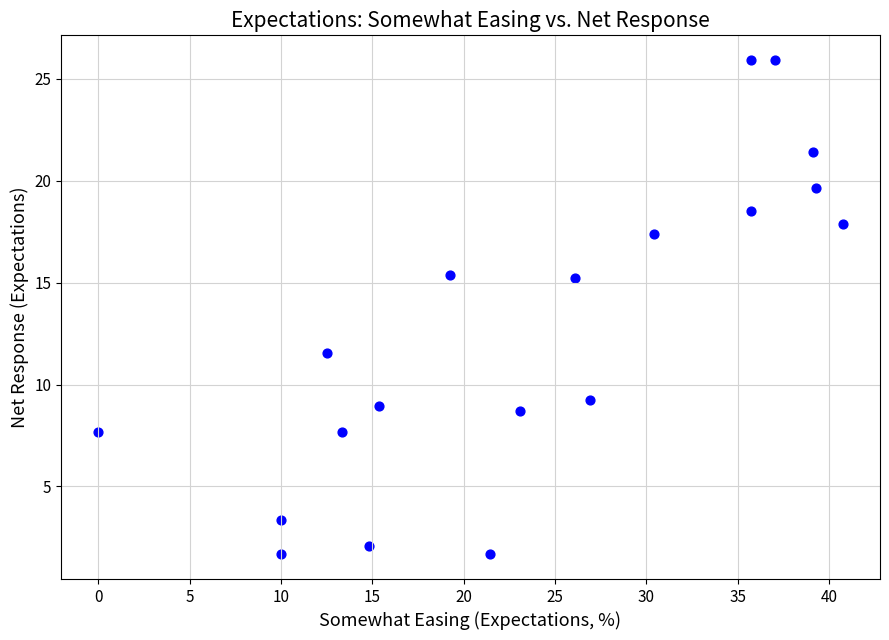

What is the range of X values (max minus min)?

40.7